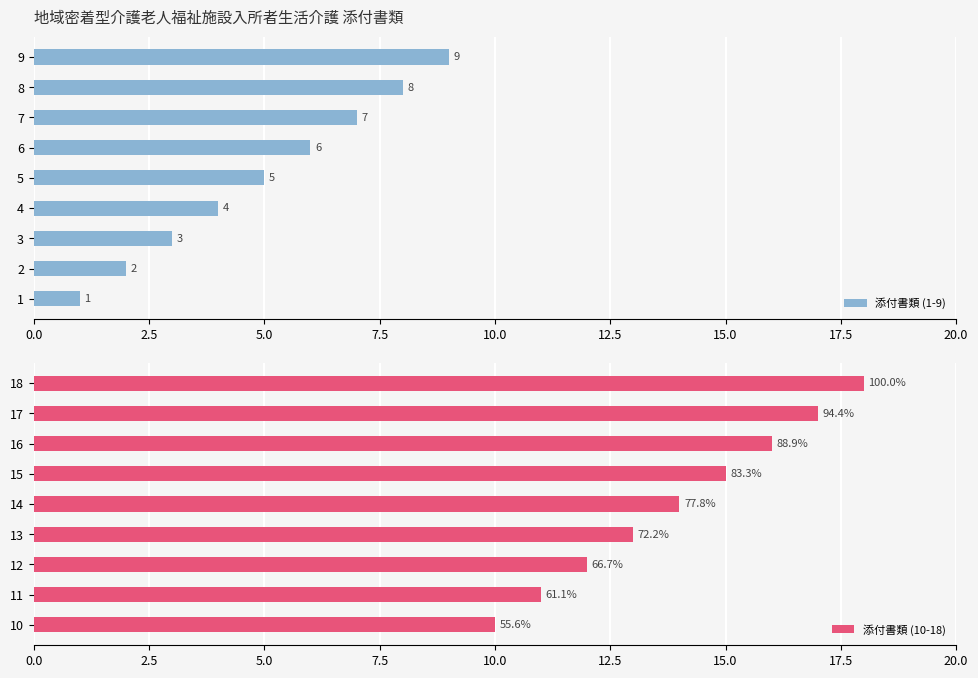

True or false: 添付書類 (1-9) has a value of 5 at 5.

True